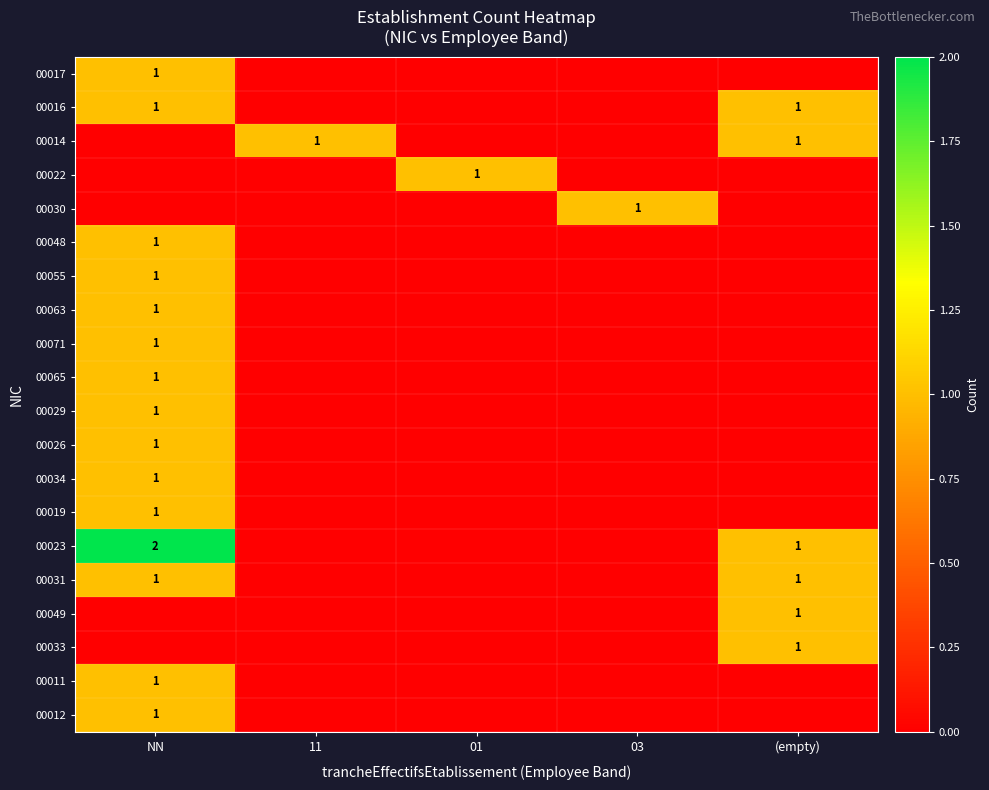

True or false: 00017 has a value of 1 at NN.

True